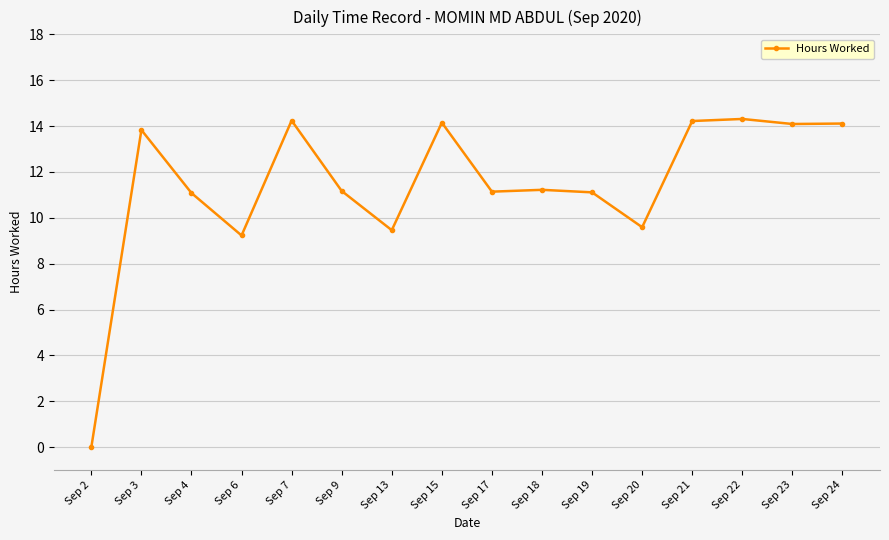

How many points are higher than both their immediate neighbors (excluding endpoints)?

5